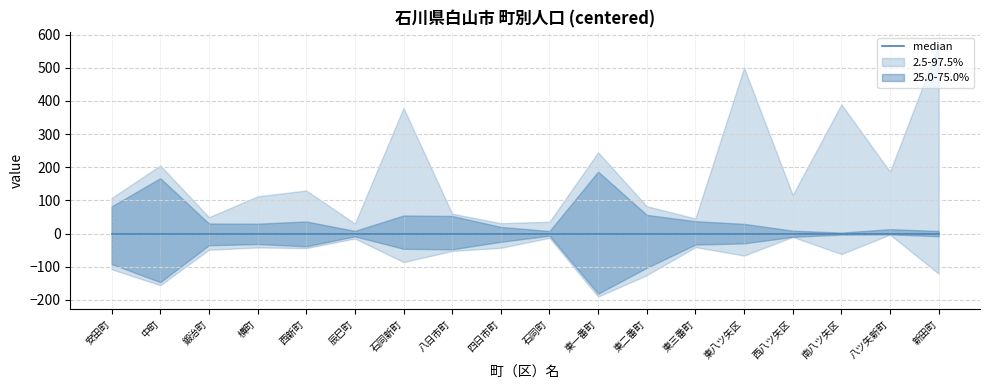

Does the chart have visible grid lines?

Yes